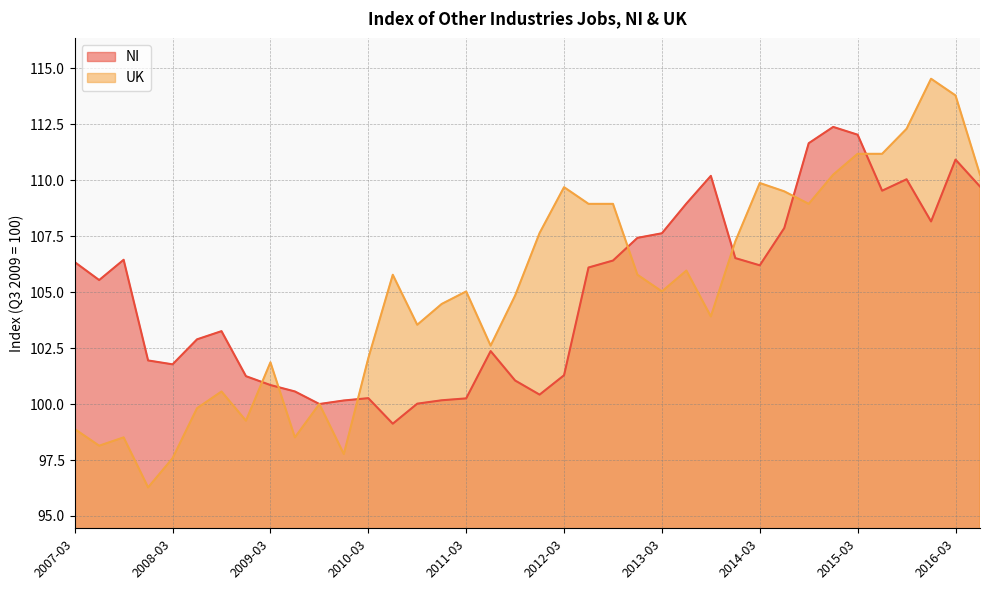

Between 2009-09 and 2012-03, which series saw the biggest shift?

UK